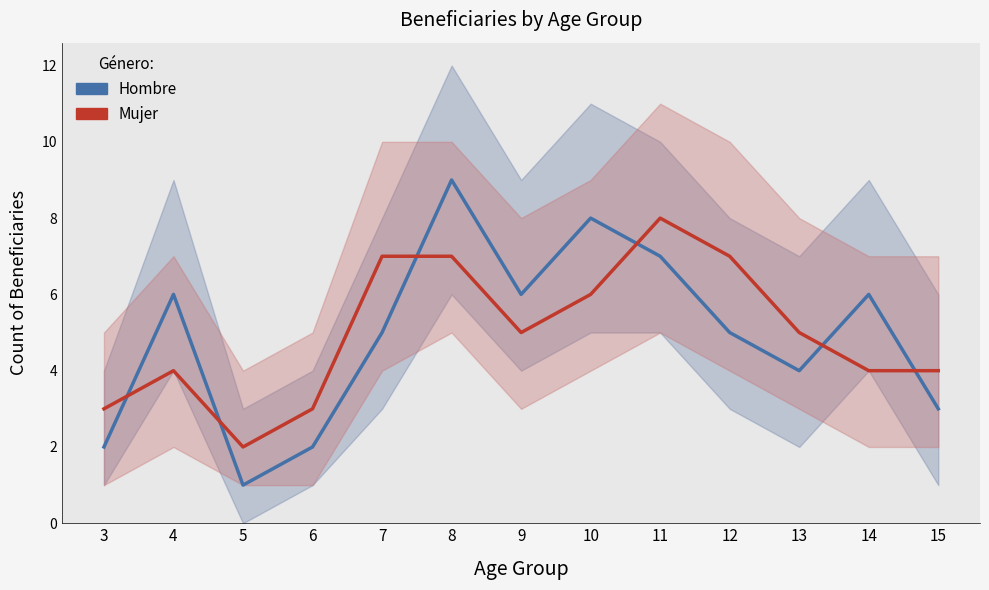

What is the difference between the maximum and minimum values in the Hombre series?

8